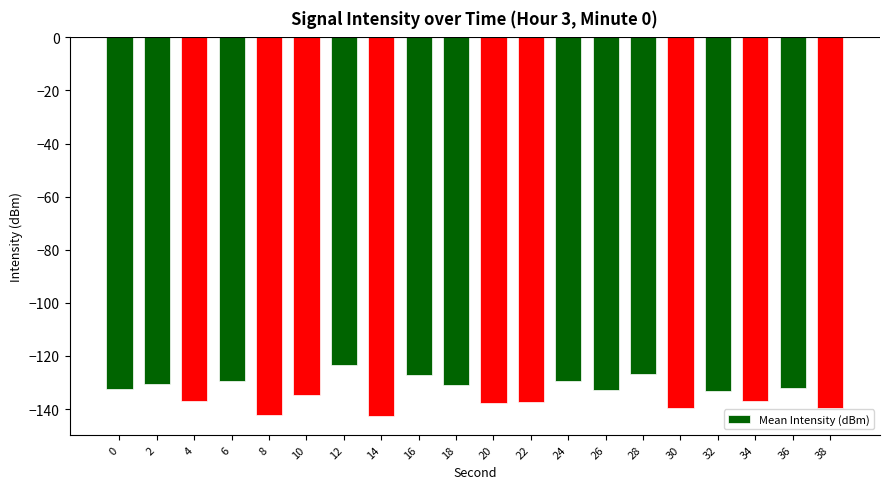

What is the minimum value shown in the chart?

-142.6